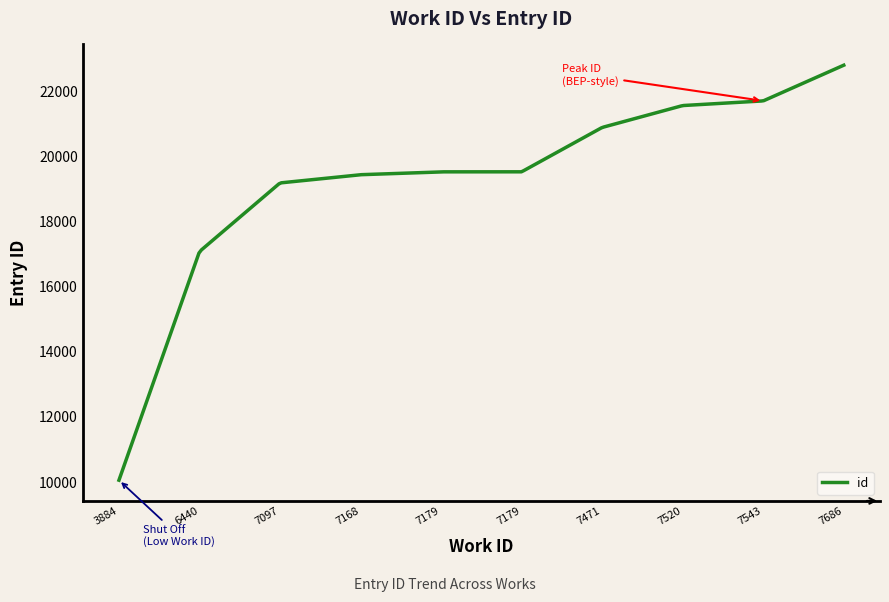

What is the greatest value displayed?

22816.0